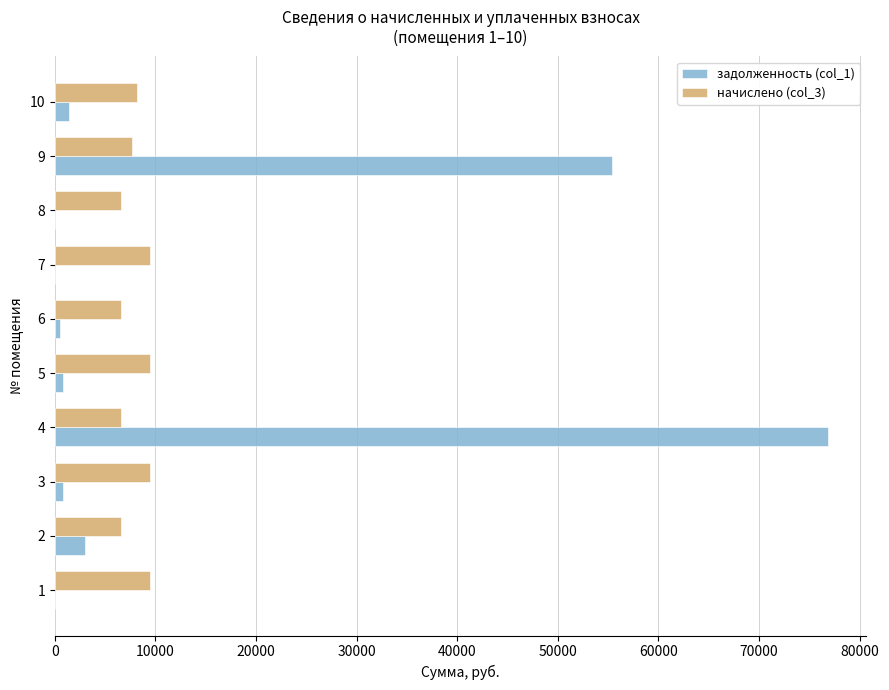

At which category is the sum across all series the highest?

4